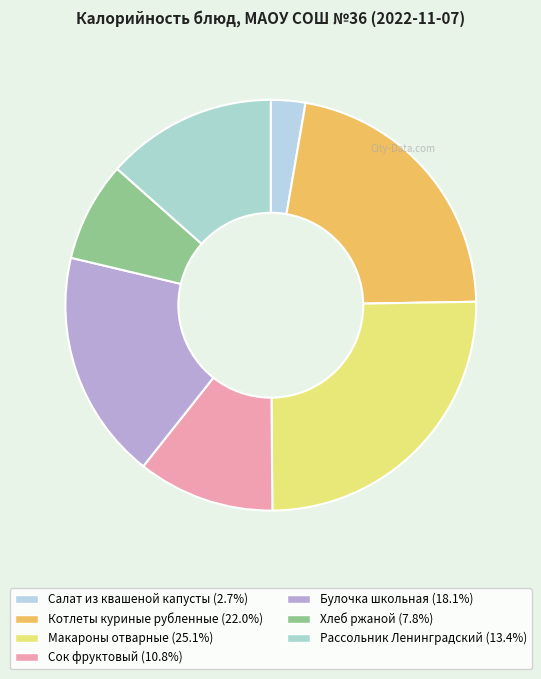

Does Макароны отварные represent more than half of the total?

No